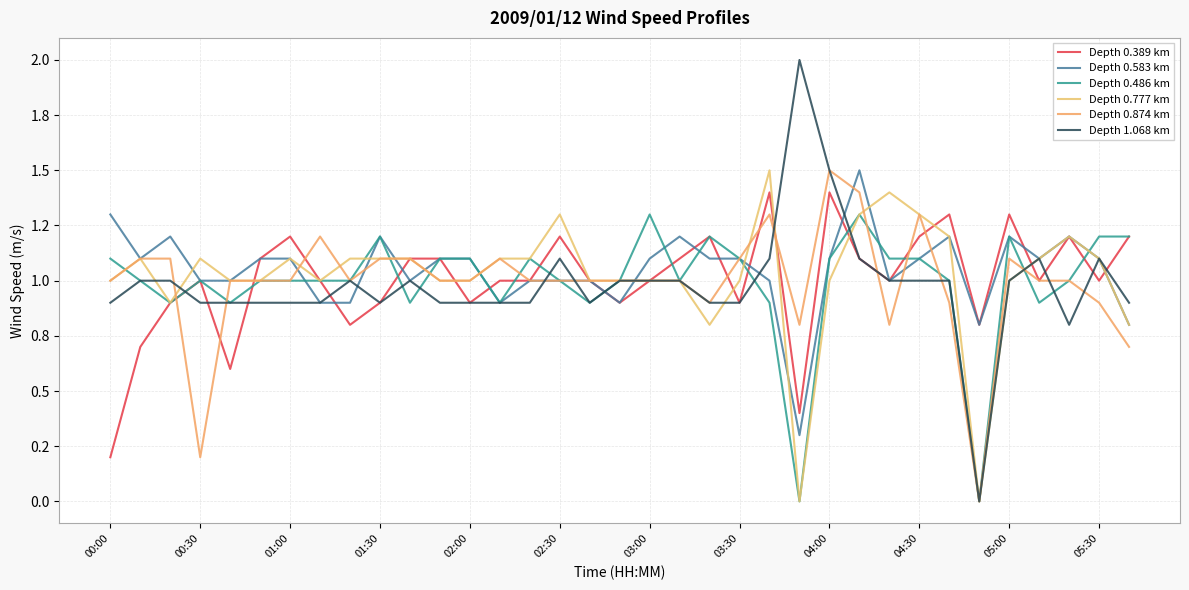

Does the chart display data point markers on the line(s)?

No